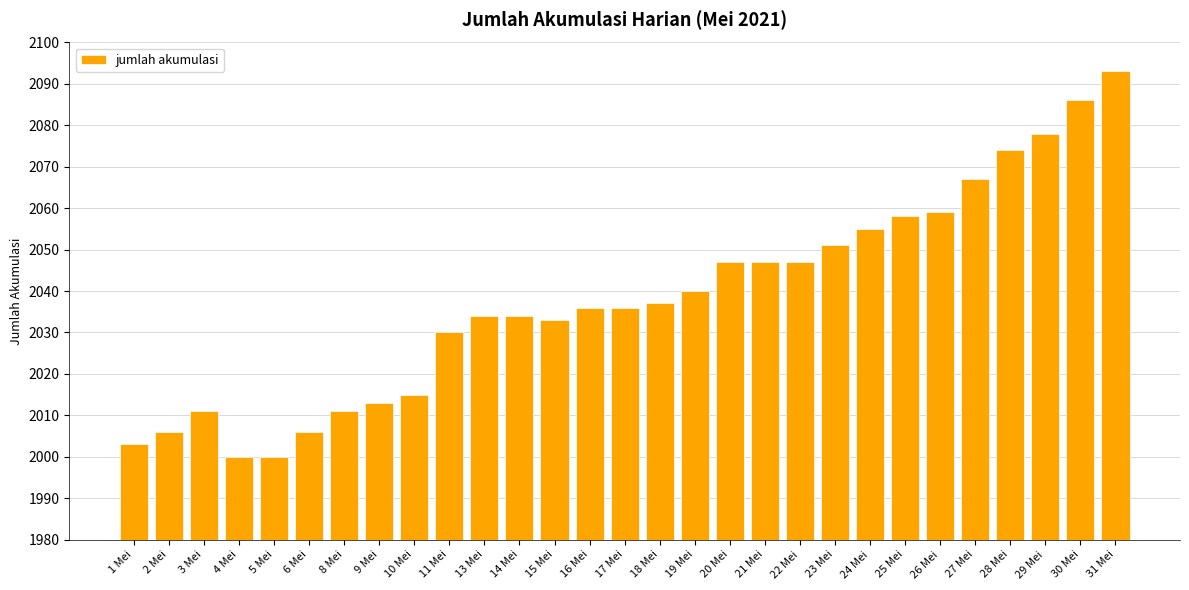

The value at 16 Mei is 2036. True or false?

True